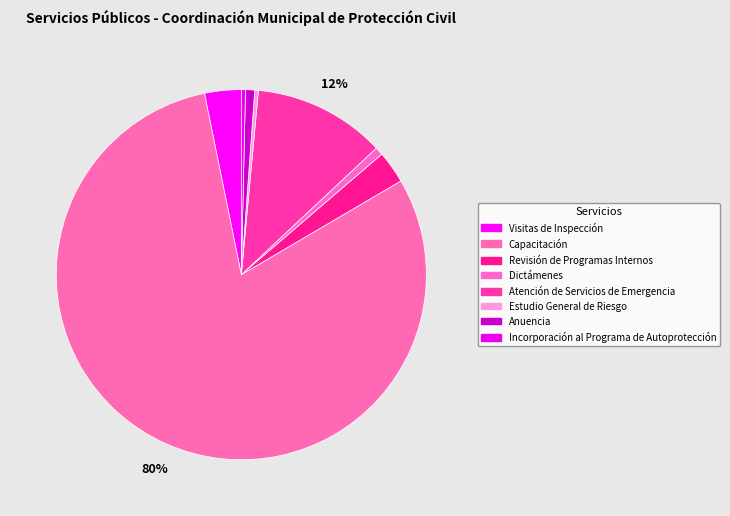

How many slices are in this pie chart?

8